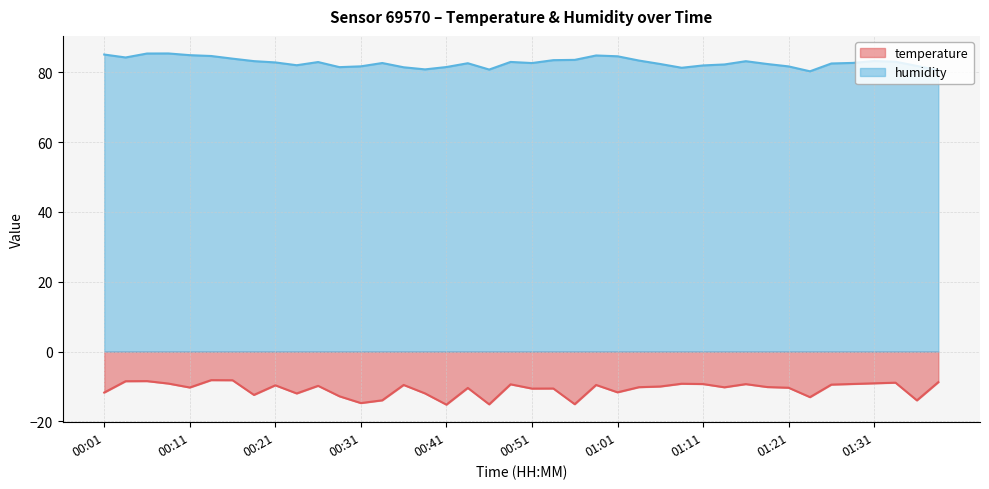

How many data points in humidity are above 82?

27